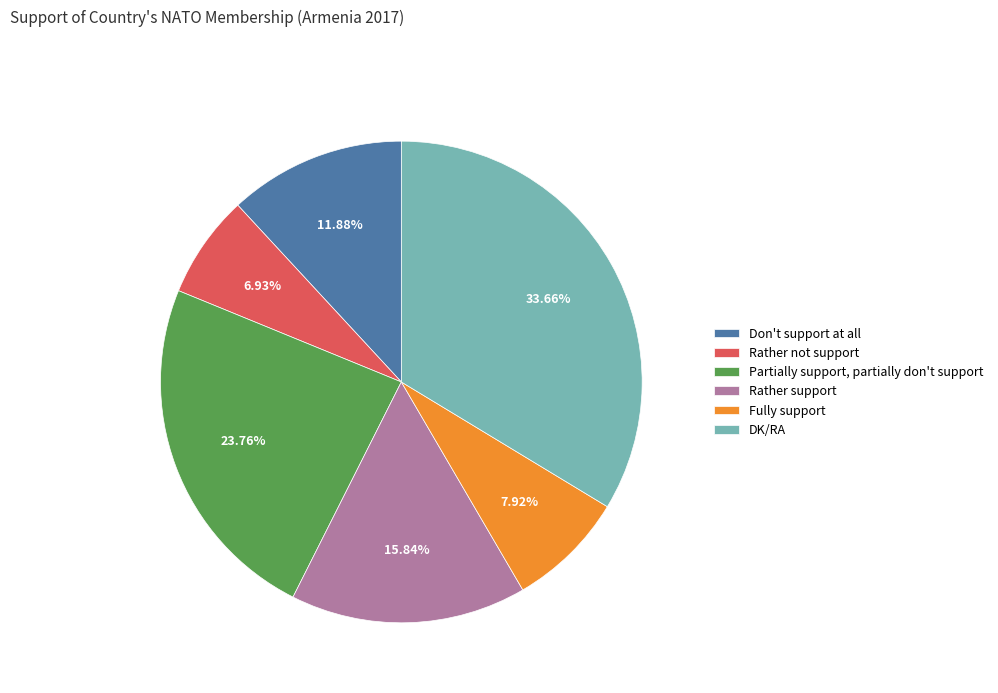

What portion of the pie excludes Partially support, partially don't support?

76.2%